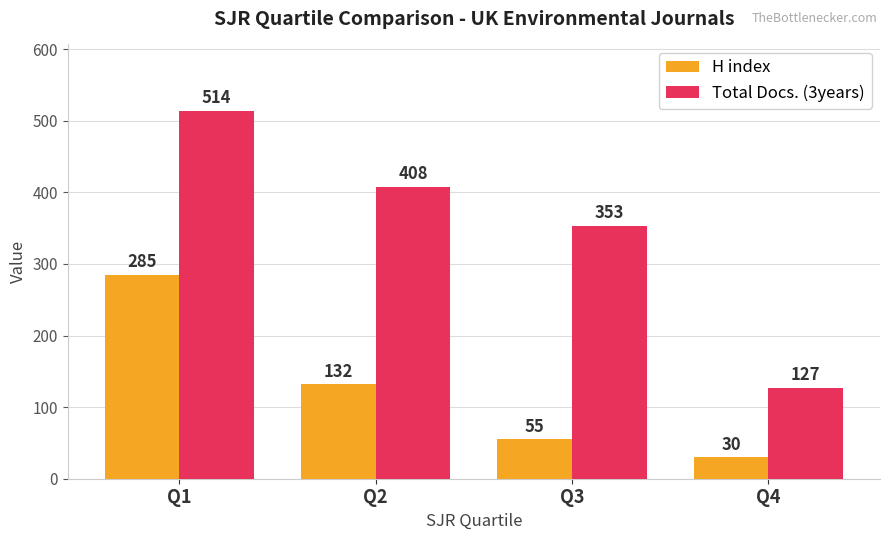

Does the chart contain stacked bars?

No